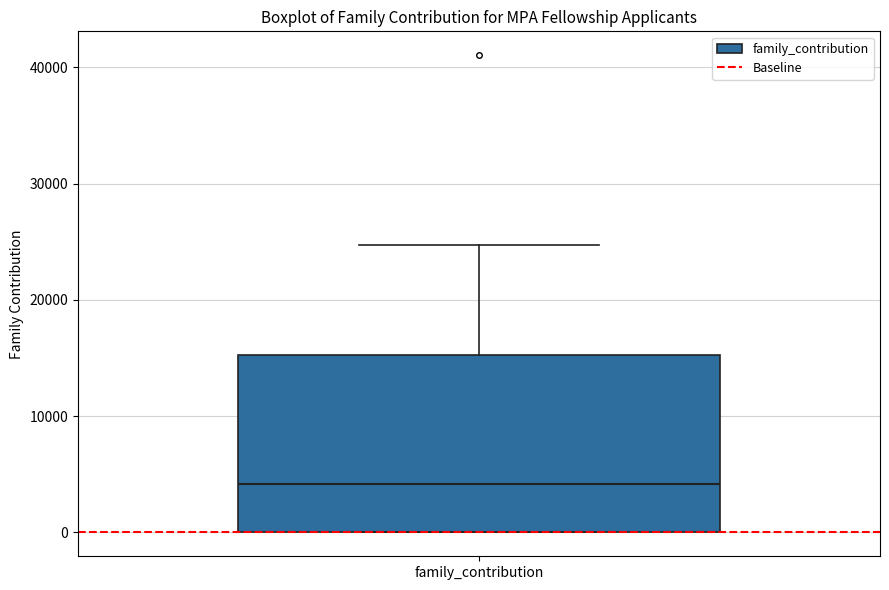

Read this box plot against the y-axis: the position of the median line, the range covered by the box, and the ends of both whiskers. The values are not printed on the chart, so give them approximately, as read against the axis.

median 4000, box 0 to 15000, whiskers 0 to 25000